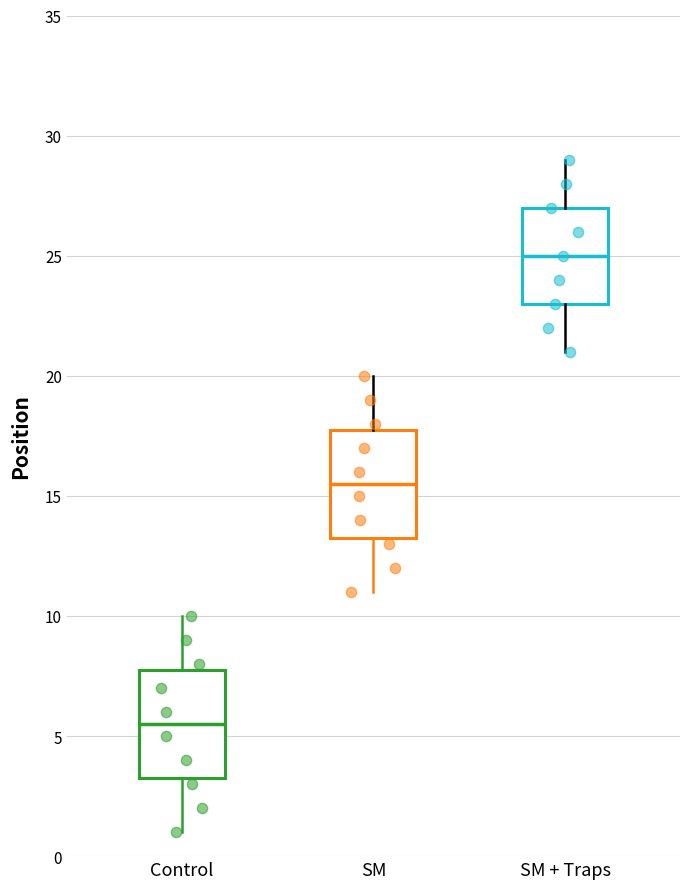

Where does the median line of the box for SM sit on the y-axis? The values are not printed on the chart, so give them approximately, as read against the axis.

15.5